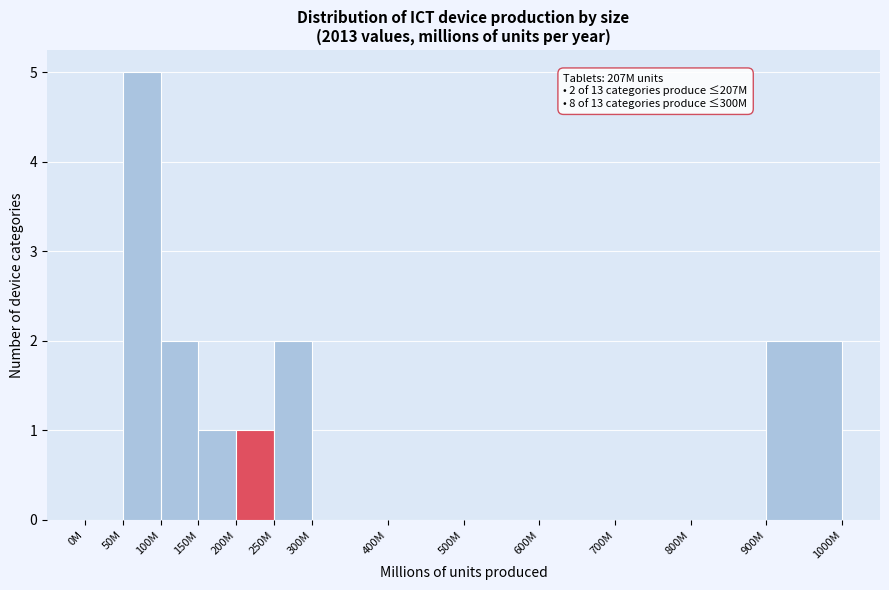

Reading left to right, transcribe all the data shown in this chart.

0M=0	50M=5	100M=2	150M=1	200M=1	250M=2	300M=0	400M=0	500M=0	600M=0	700M=0	800M=0	900M=2